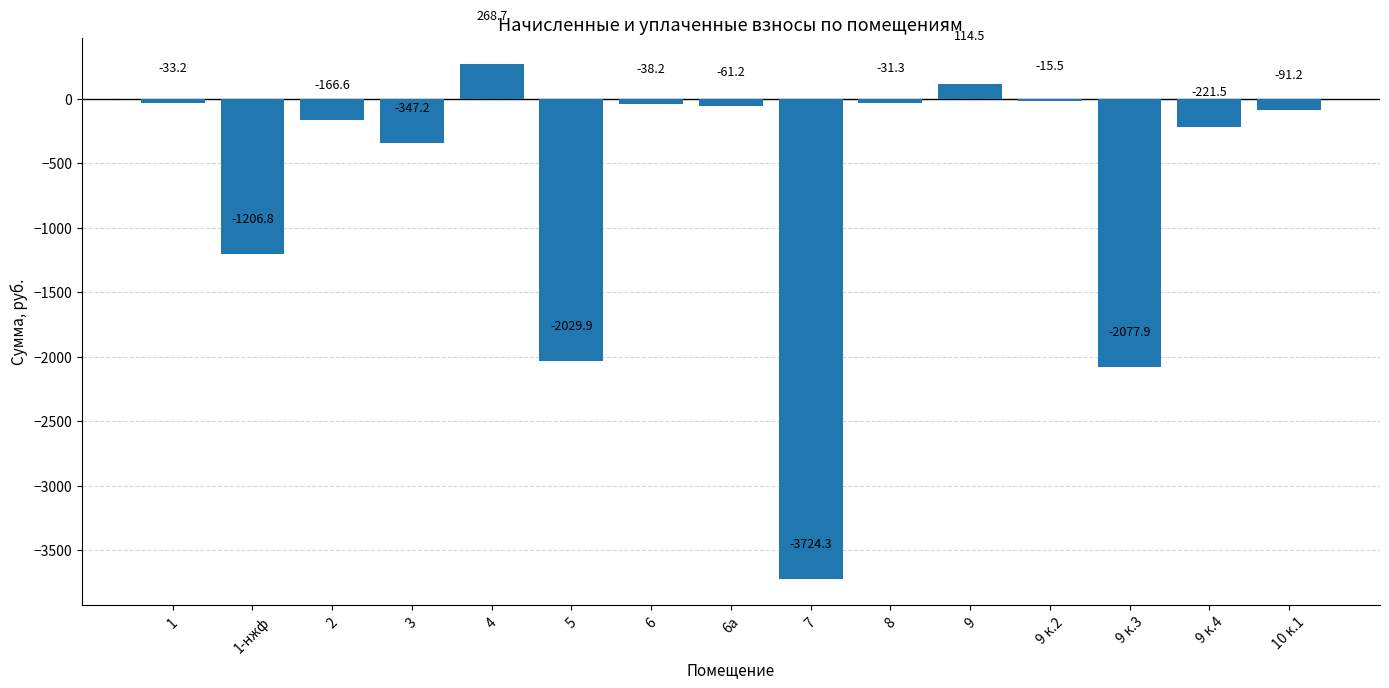

The value at 9 к.3 is -3397.5. True or false?

False